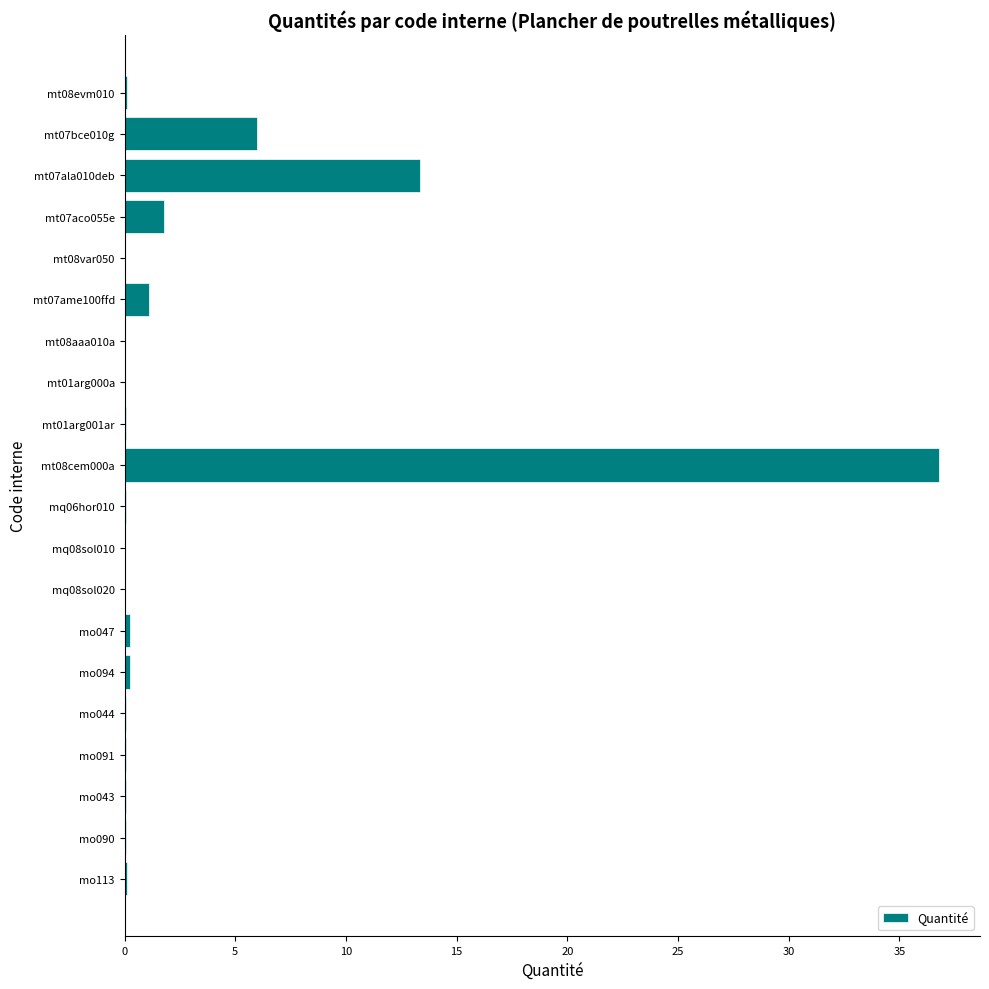

Which category has the highest value across all series?

mt08cem000a